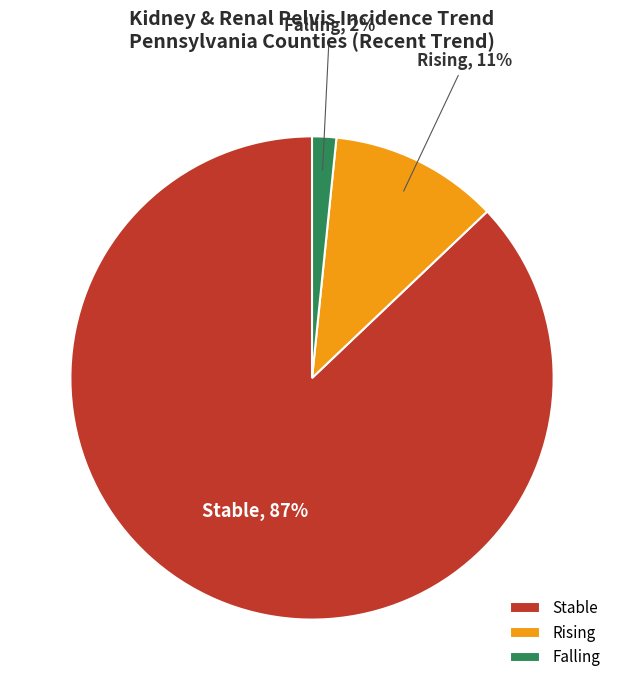

Rank the categories by value from lowest to highest.

Falling, Rising, Stable